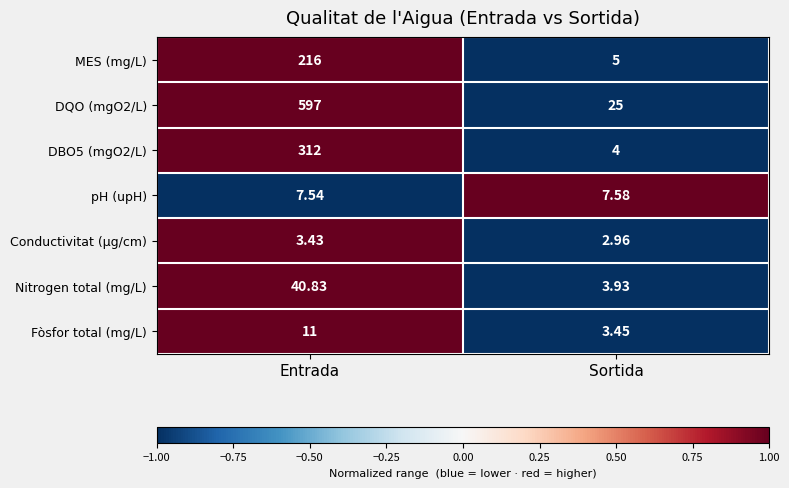

List the series in order of their peak value, lowest first.

Conductivitat (µg/cm), pH (upH), Fòsfor total (mg/L), Nitrogen total (mg/L), MES (mg/L), DBO5 (mgO2/L), DQO (mgO2/L)